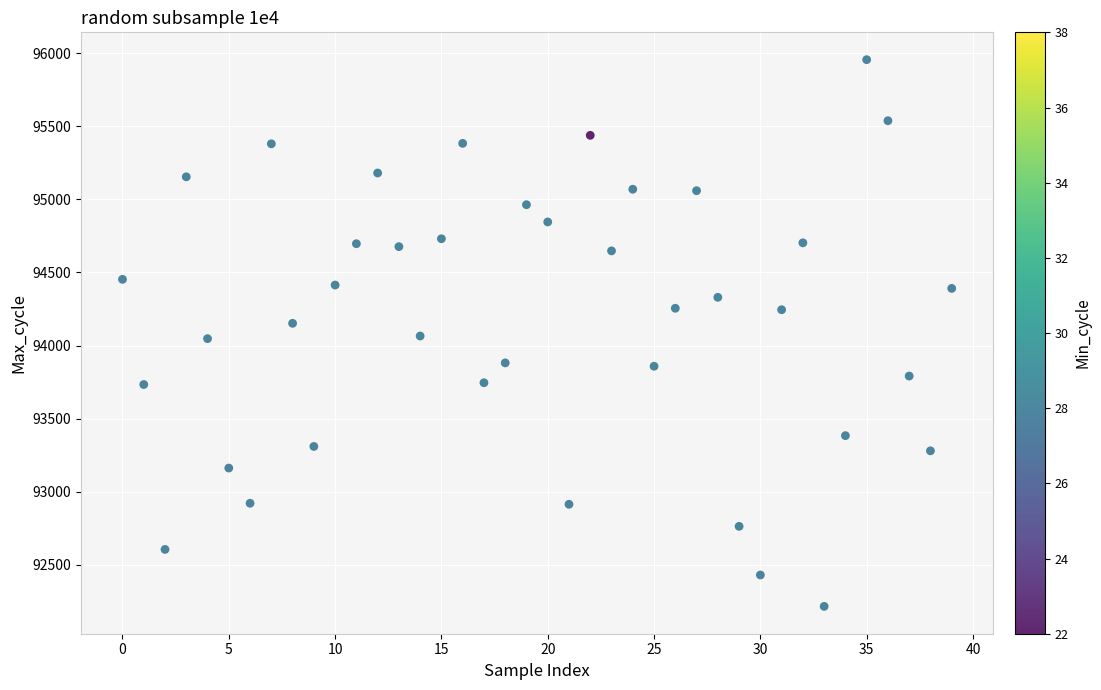

What is the range of Y values (max minus min)?

3743